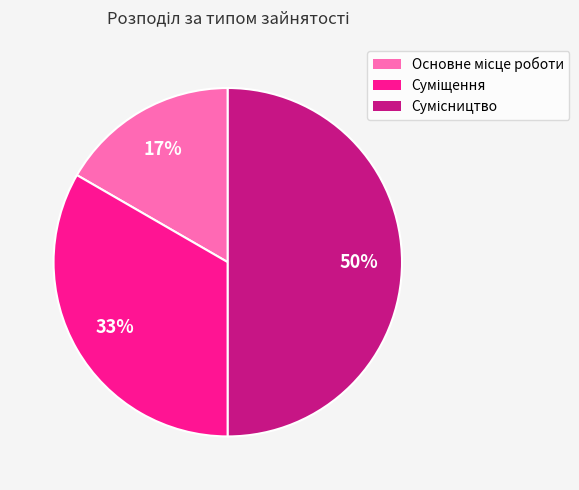

To the nearest percent, what is the average slice percentage?

33%